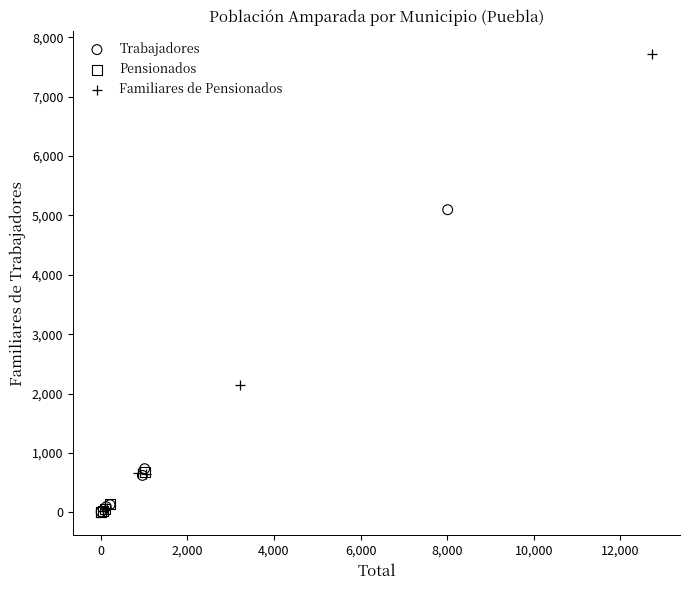

Which series contains the highest Y value?

Familiares de Pensionados